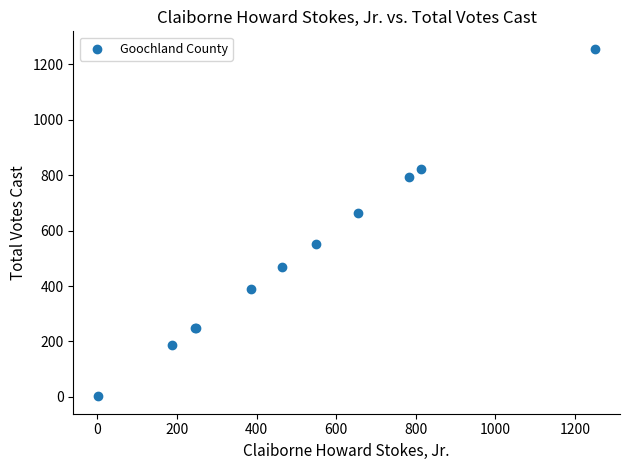

What Y value in the scatter plot is closest to 629?

663